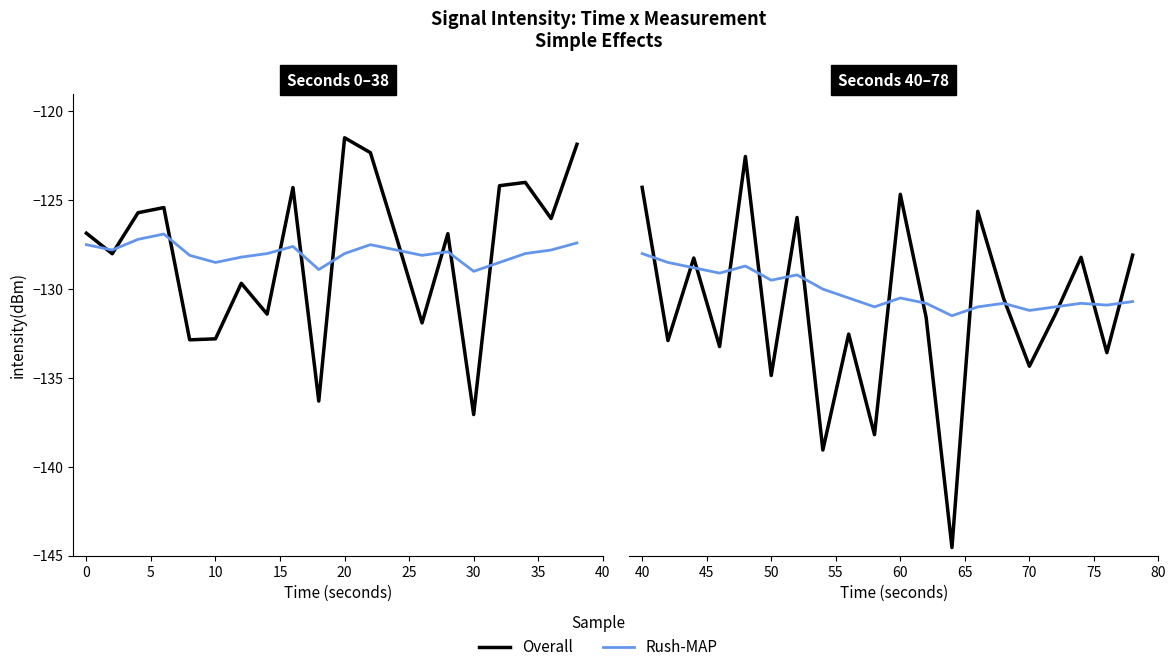

Which series ends up on top after the final intersection of Overall and Rush-MAP?

Overall